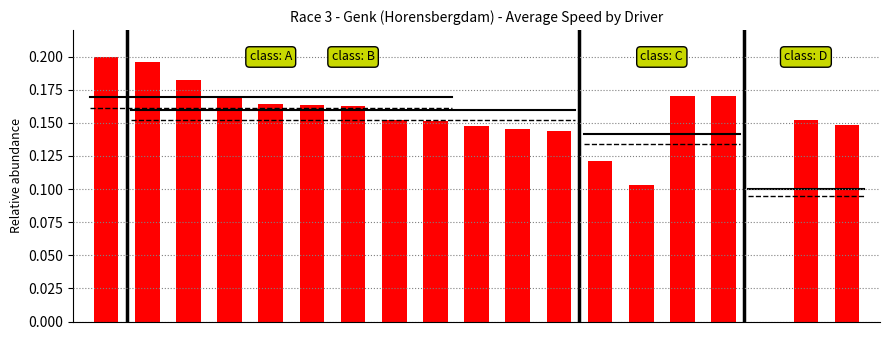

What is the sum of all values?

2.8